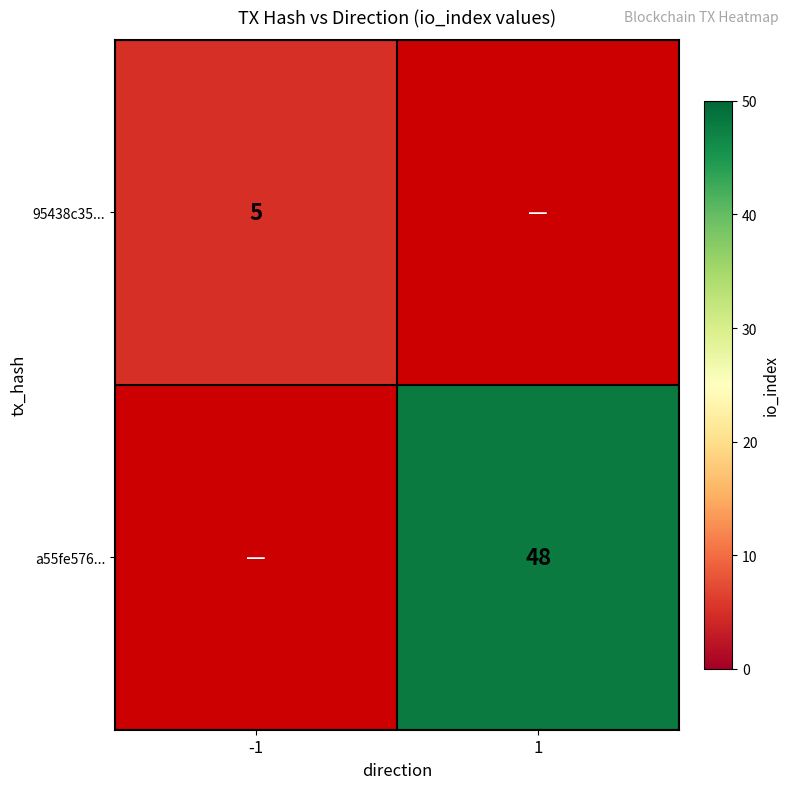

The a55fe576... series shows 76 at 1. True or false?

False